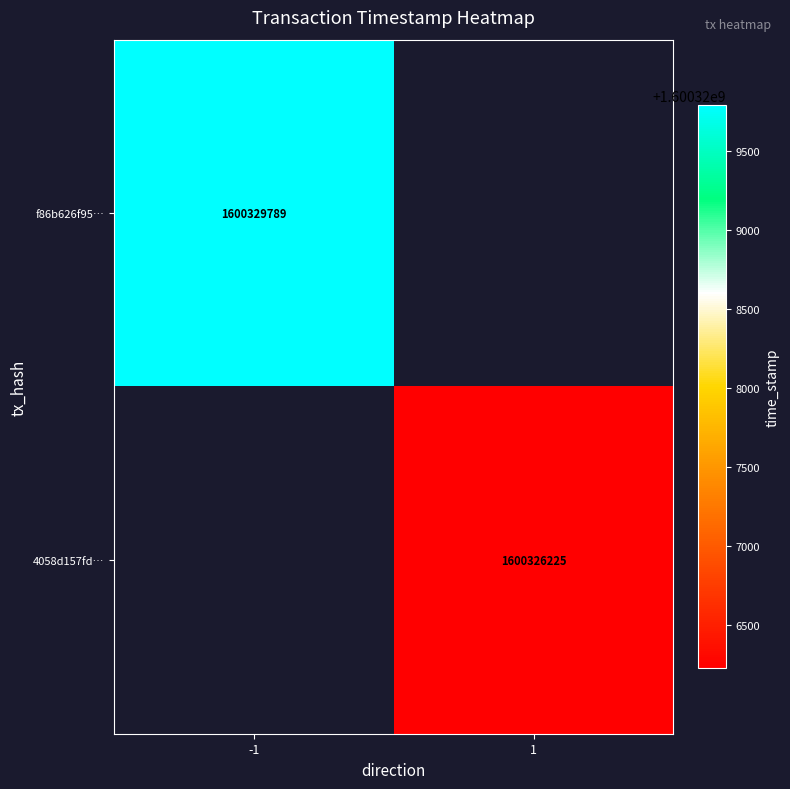

The f86b626f95… series shows 1600329789 at -1. True or false?

True